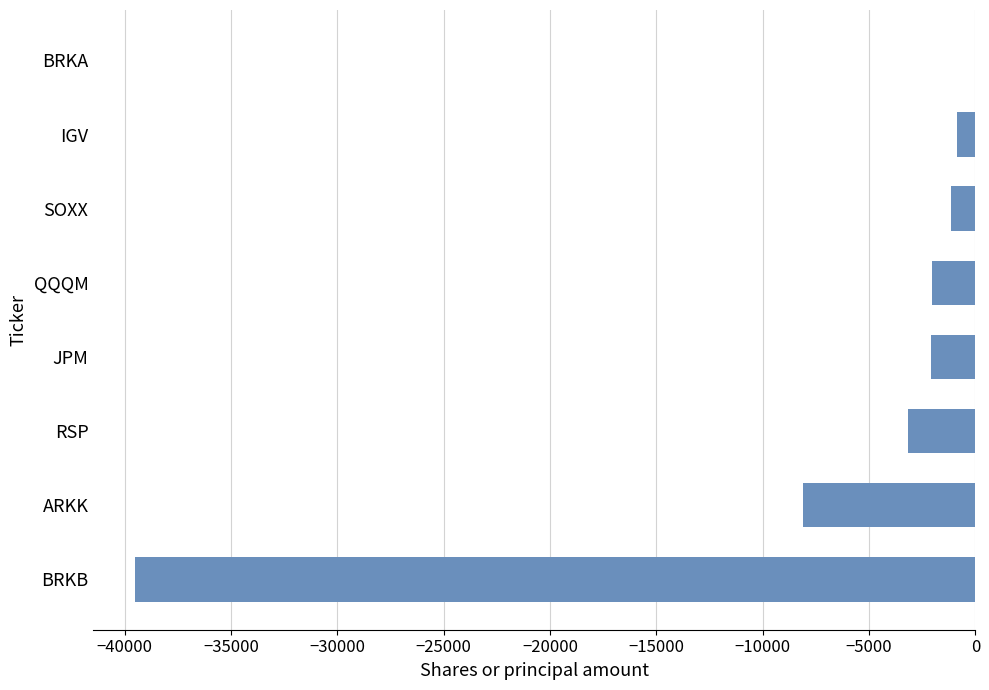

At which label is the value closest to -19752?

ARKK